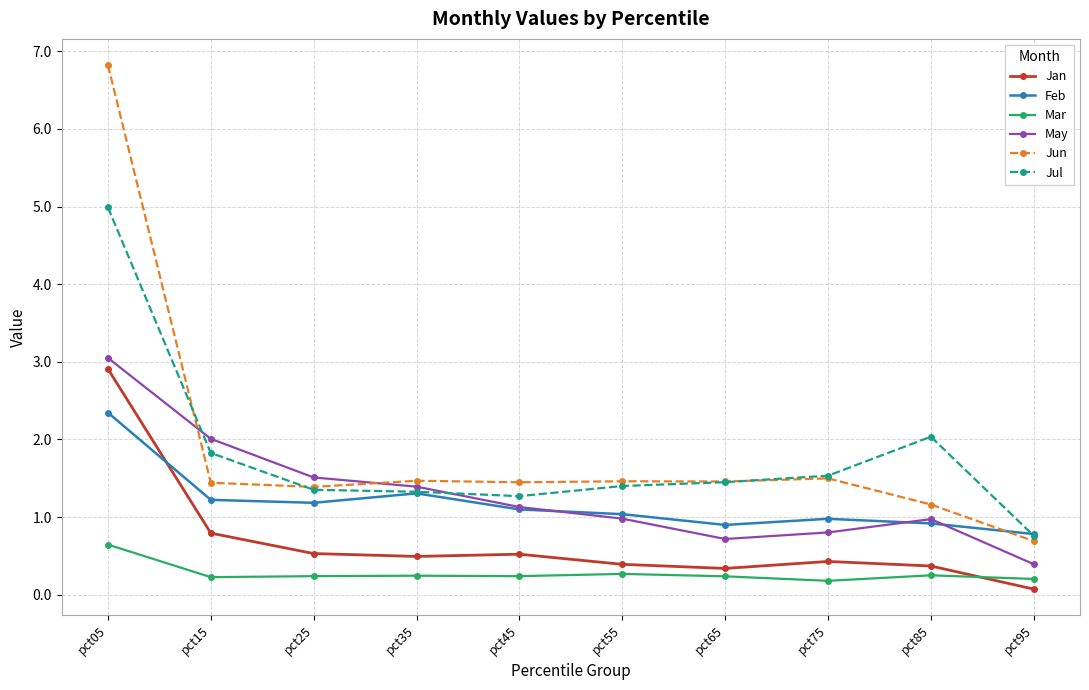

Which category has the highest value in the Jun series?

pct05